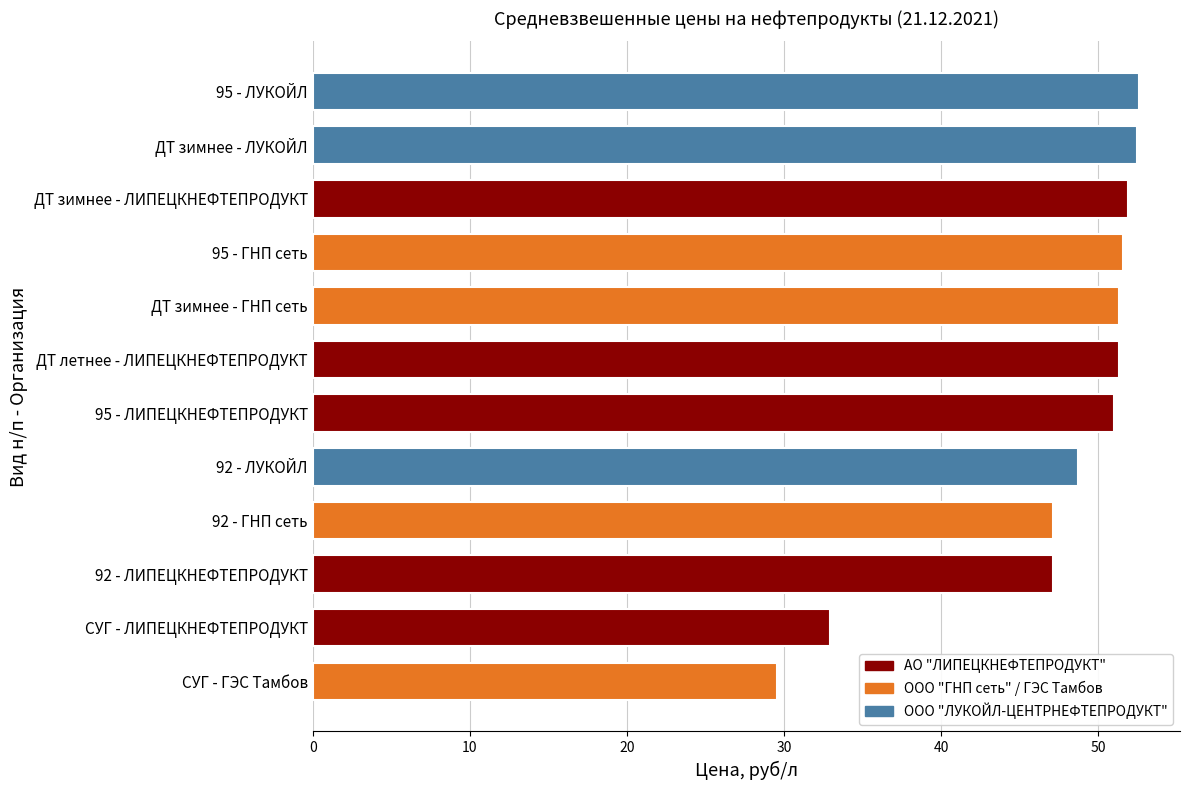

True or false: the data shows 21.3 at ДТ зимнее - ЛИПЕЦКНЕФТЕПРОДУКТ.

False